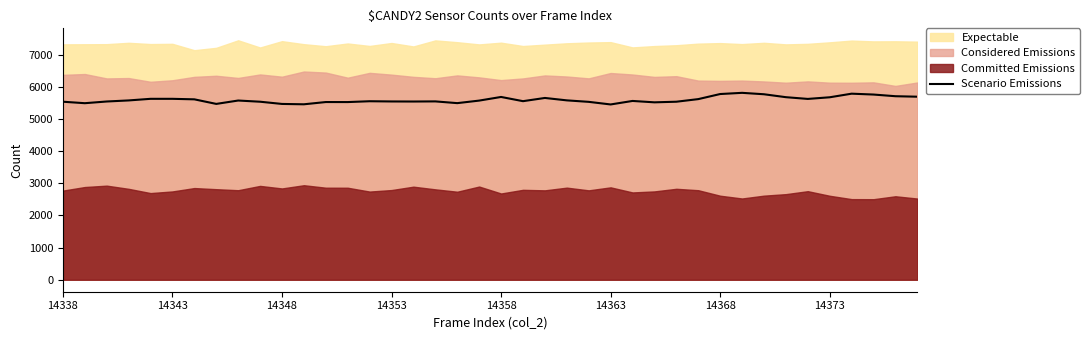

The value at 16 is 5540. True or false?

True